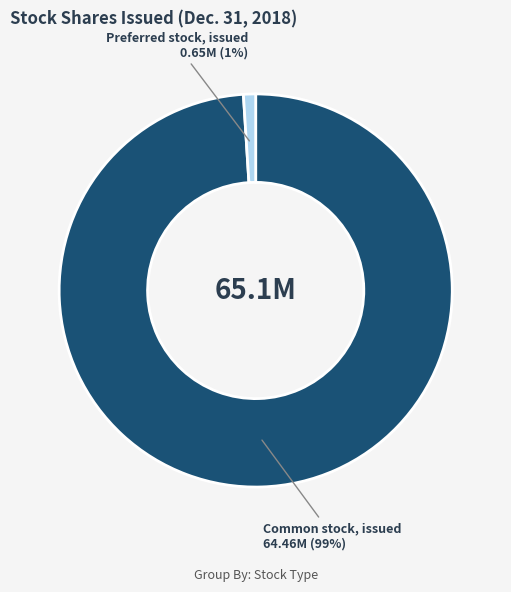

Which has a higher value, Common stock, issued 64.46M (99%) or Preferred stock, issued 0.65M (1%)?

Common stock, issued 64.46M (99%)